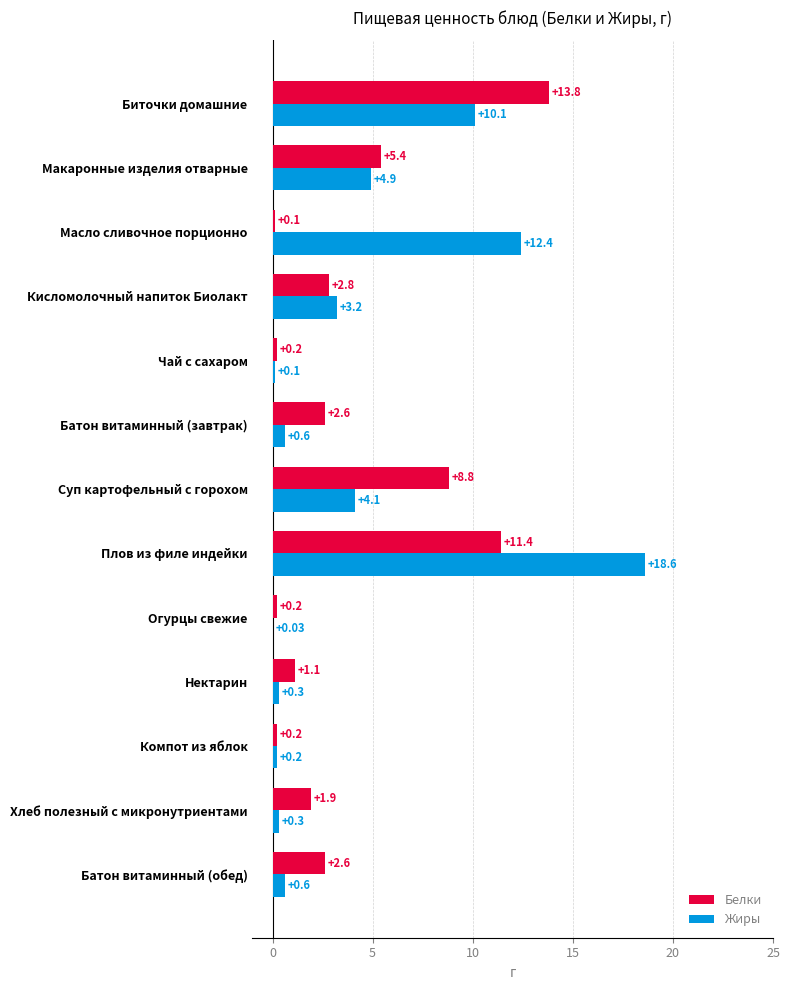

What is the sum of the Белки values at Батон витаминный (завтрак) and Компот из яблок?

2.8